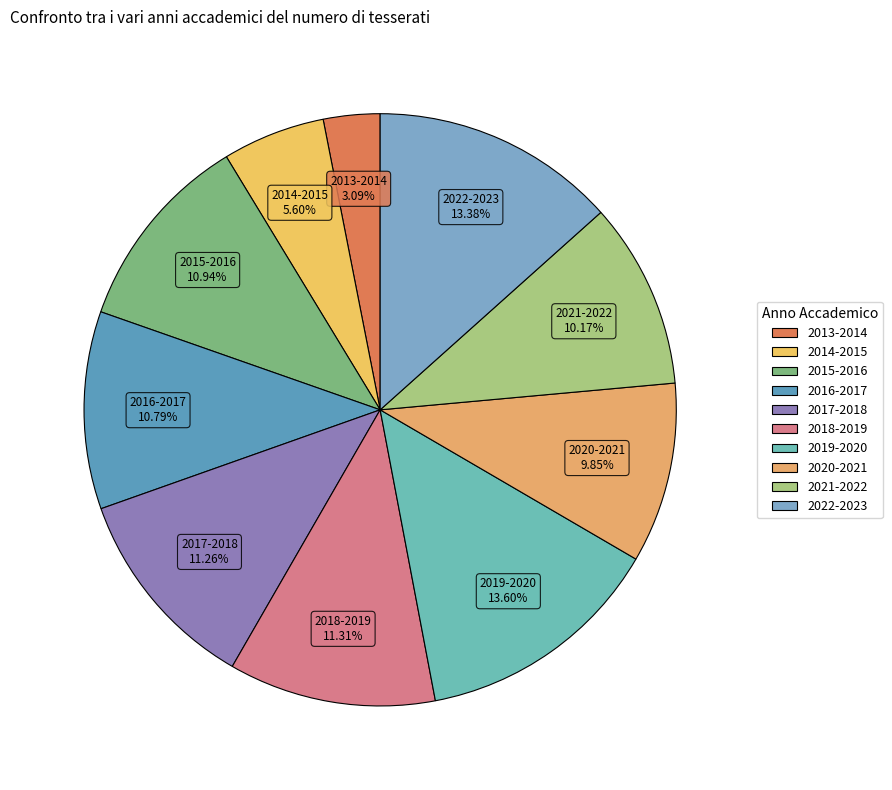

What percentage is the 2014-2015 slice, to the nearest percent?

6%